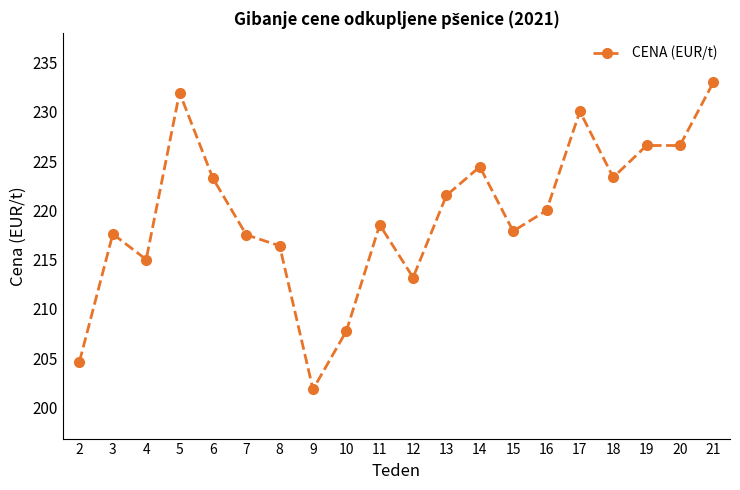

At which category does the chart reach its peak across all series?

21